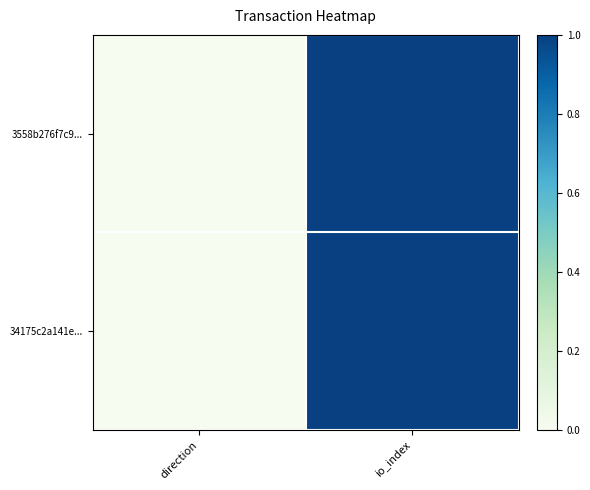

Reading right to left, list all the values displayed in this chart.

3558b276f7c9...: io_index=1	direction=0
34175c2a141e...: io_index=1	direction=0